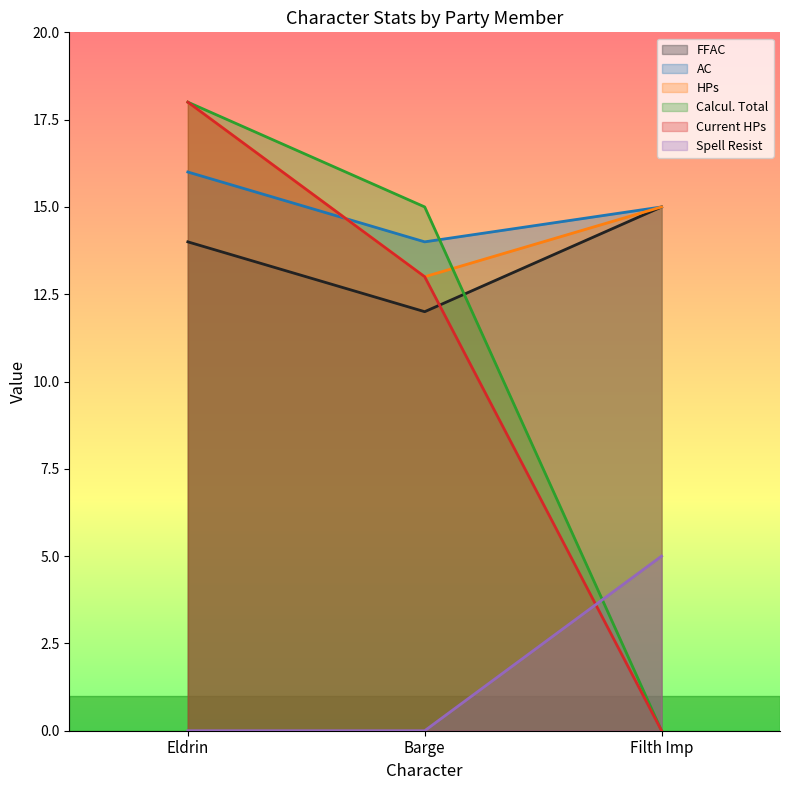

What is the sum of all Spell Resist values?

5